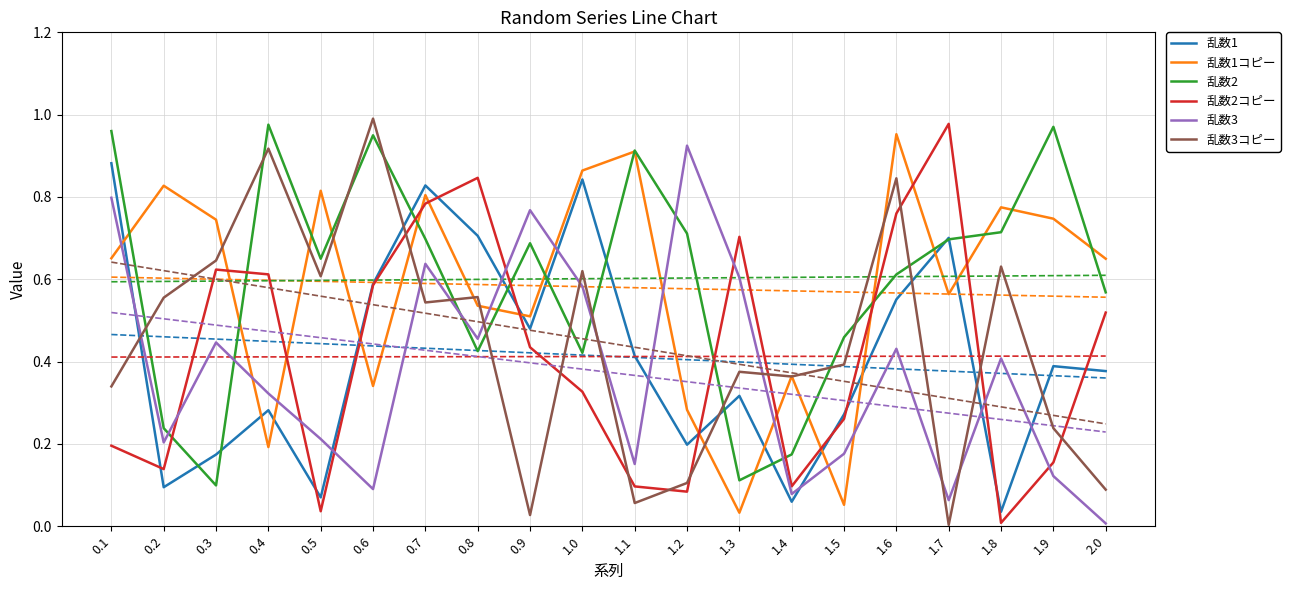

What is the spread (max minus min) of values at 0.9?

0.7